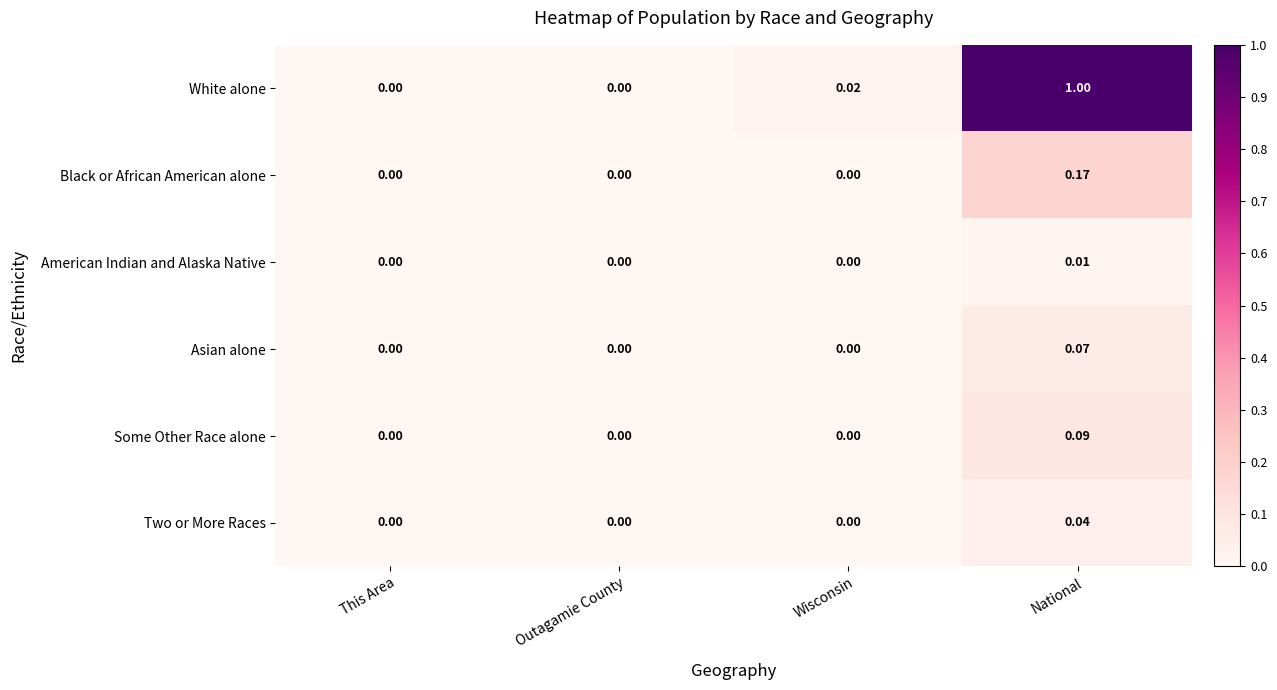

At which category is the sum across all series the highest?

National